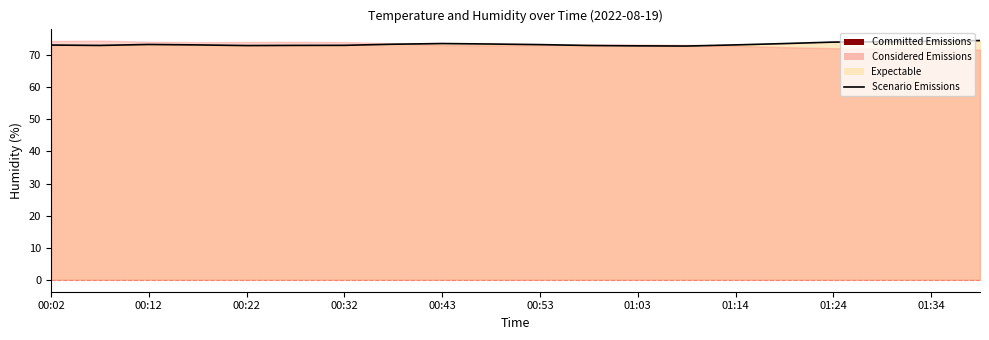

How many data points are less than 73?

2